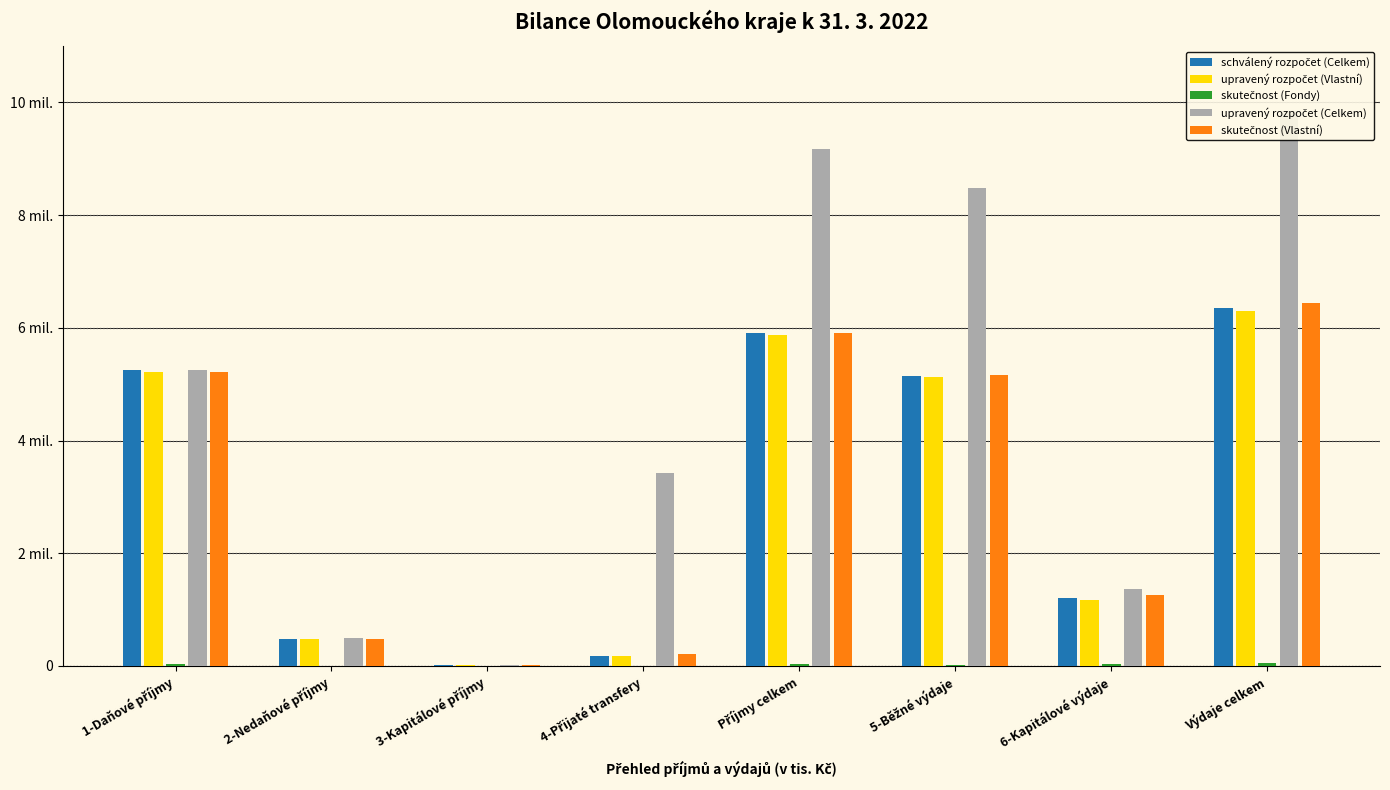

What position from the right is 1-Daňové příjmy?

8